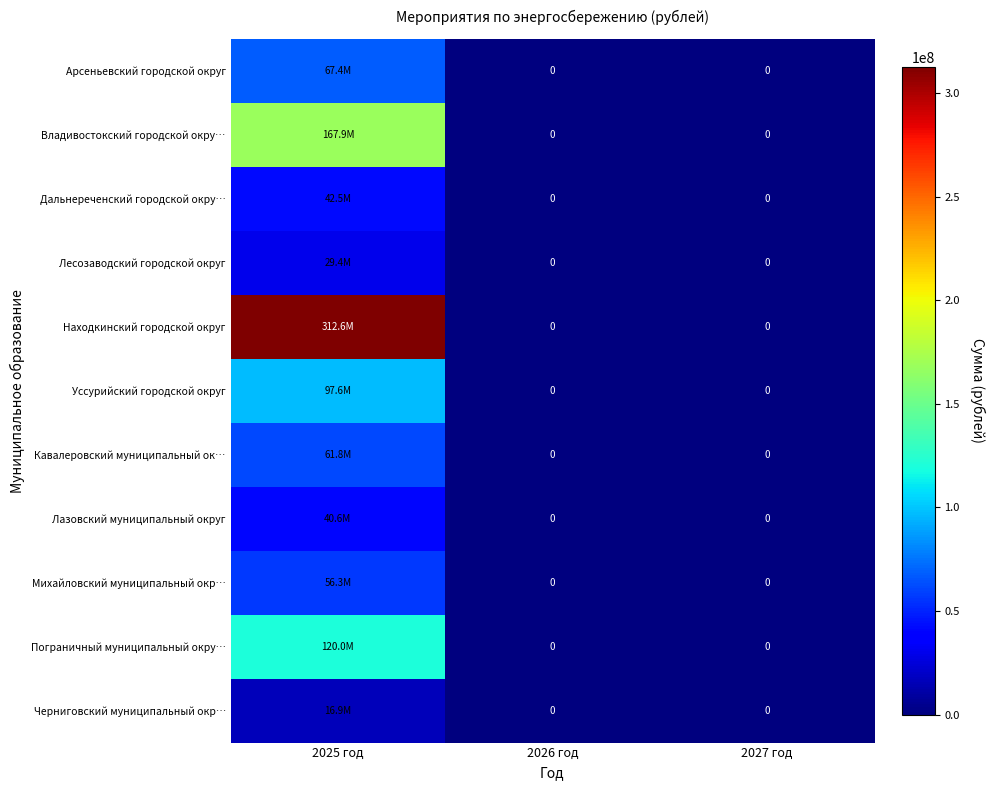

What is the highest value of the Арсеньевский городской округ series?

67432217.5